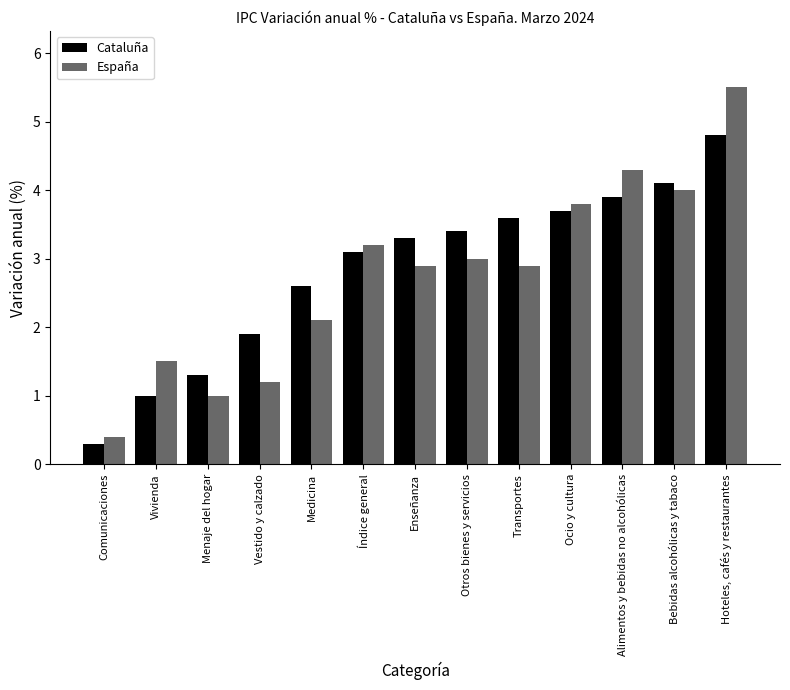

Reading left to right, transcribe all the data shown in this chart.

Cataluña: 0.3	1.0	1.3	1.9	2.6	3.1	3.3	3.4	3.6	3.7	3.9	4.1	4.8
España: 0.4	1.5	1.0	1.2	2.1	3.2	2.9	3.0	2.9	3.8	4.3	4.0	5.5